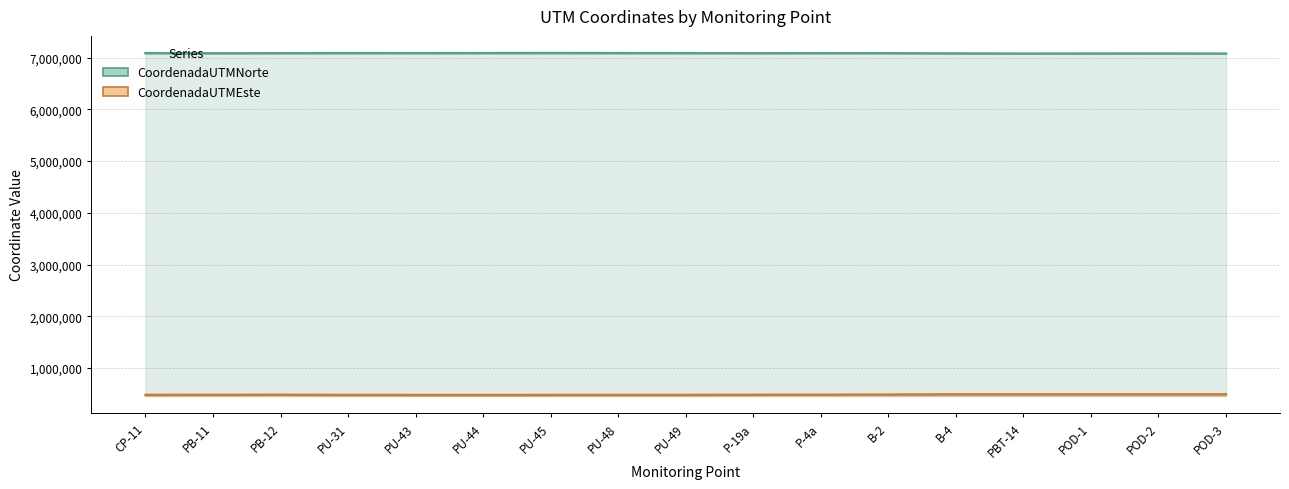

True or false: CoordenadaUTMEste has a value of 476775 at PU-45.

True